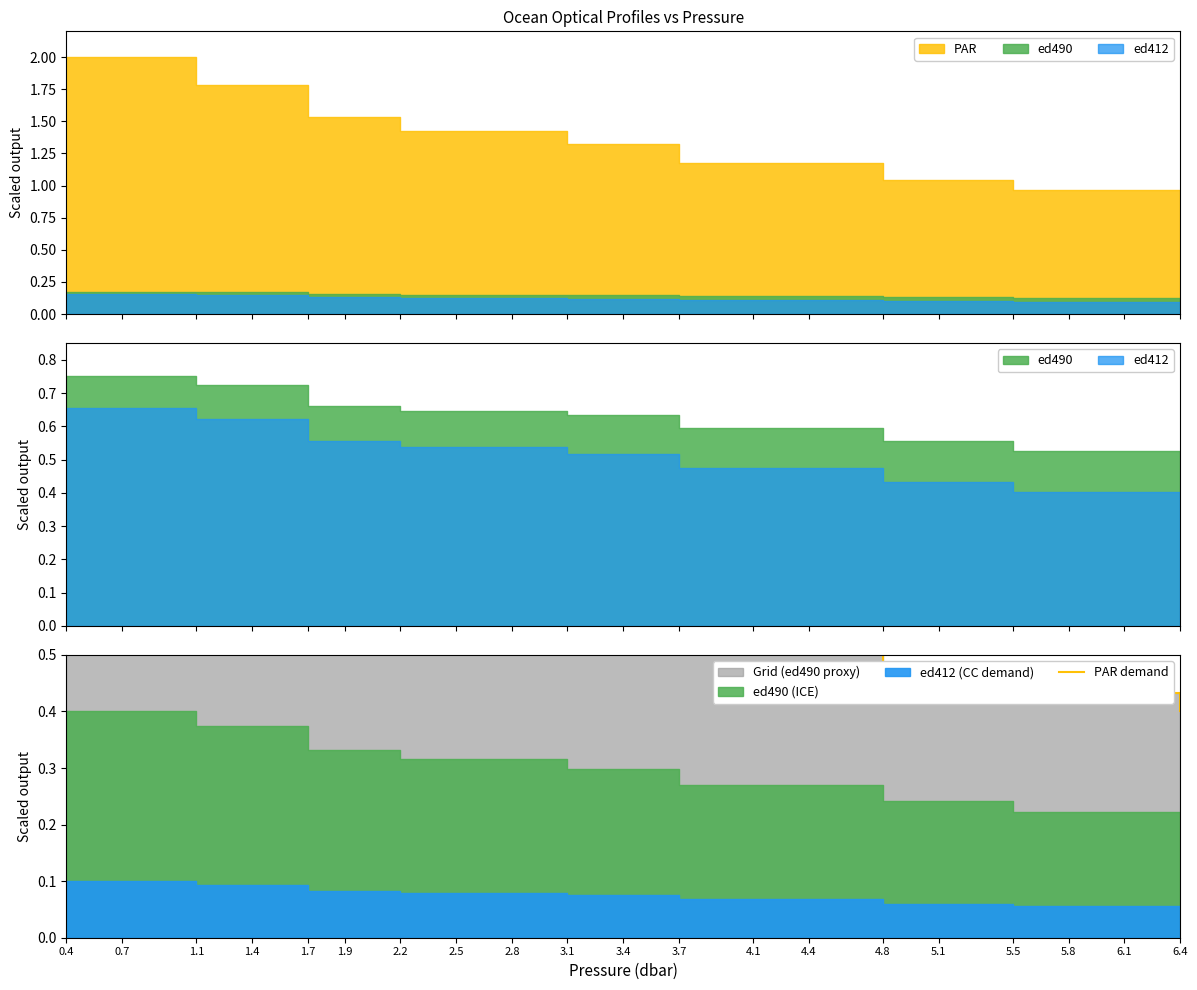

Which category has the highest value across all series?

0.4